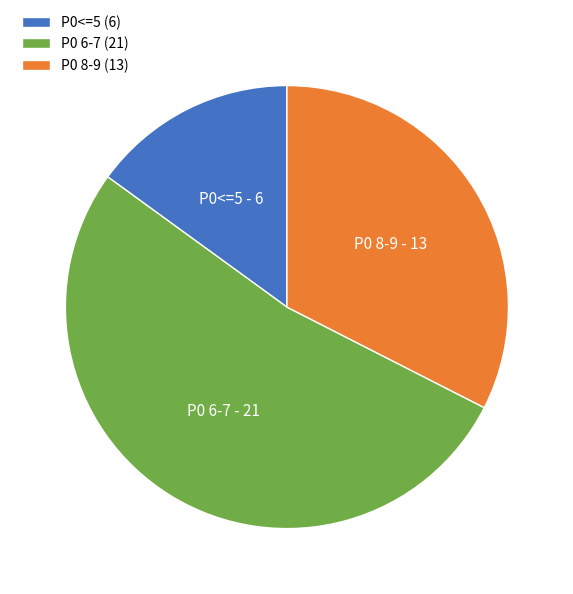

Approximately how many times larger is the value at P0 8-9 (13) compared to P0 6-7 (21)?

0.6